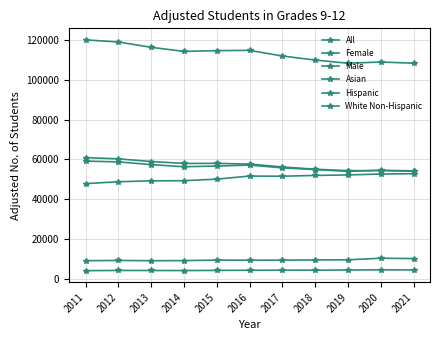

Which category has the highest value across all series?

2011